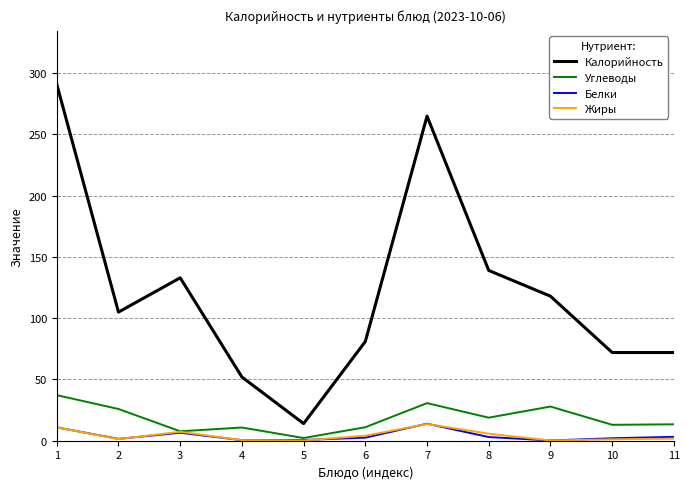

What is the difference between the highest and lowest values at 4?

51.6